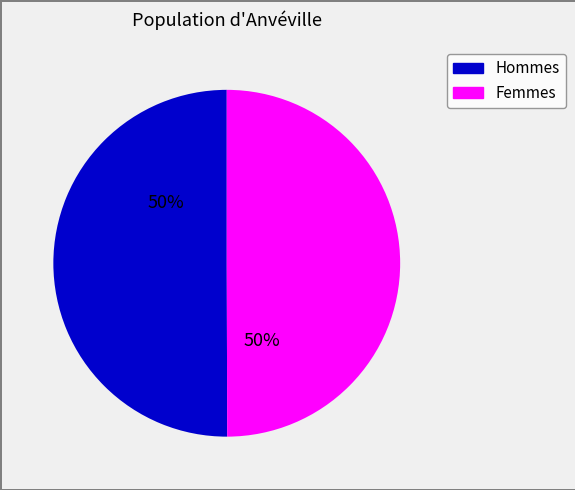

To the nearest percent, what is the average slice percentage?

50%